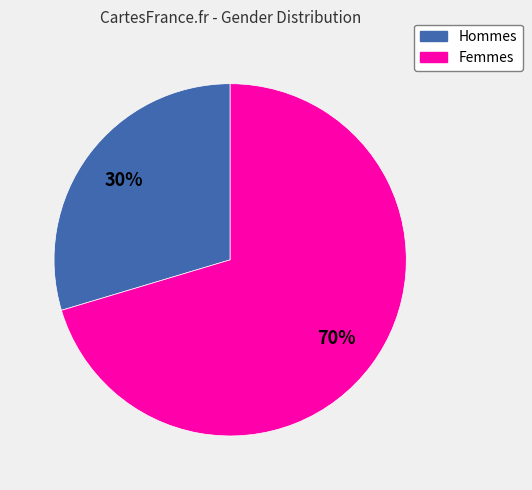

Is there a majority slice in this chart?

Yes